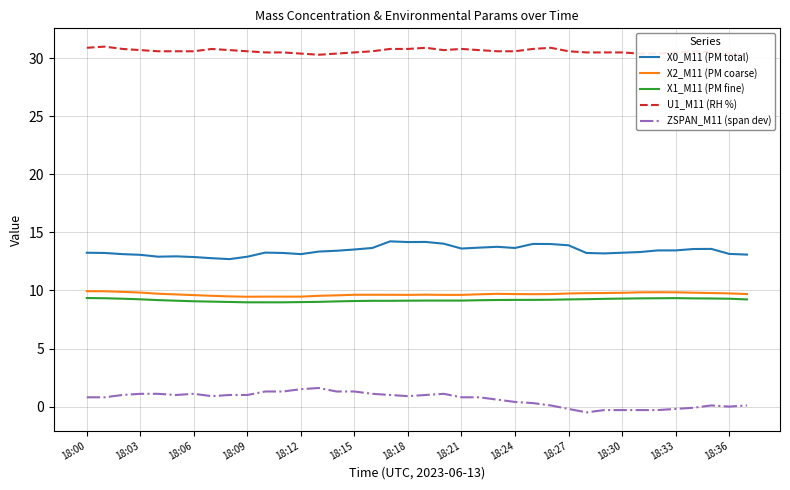

What value does the X2_M11 (PM coarse) series have at 17?

9.6